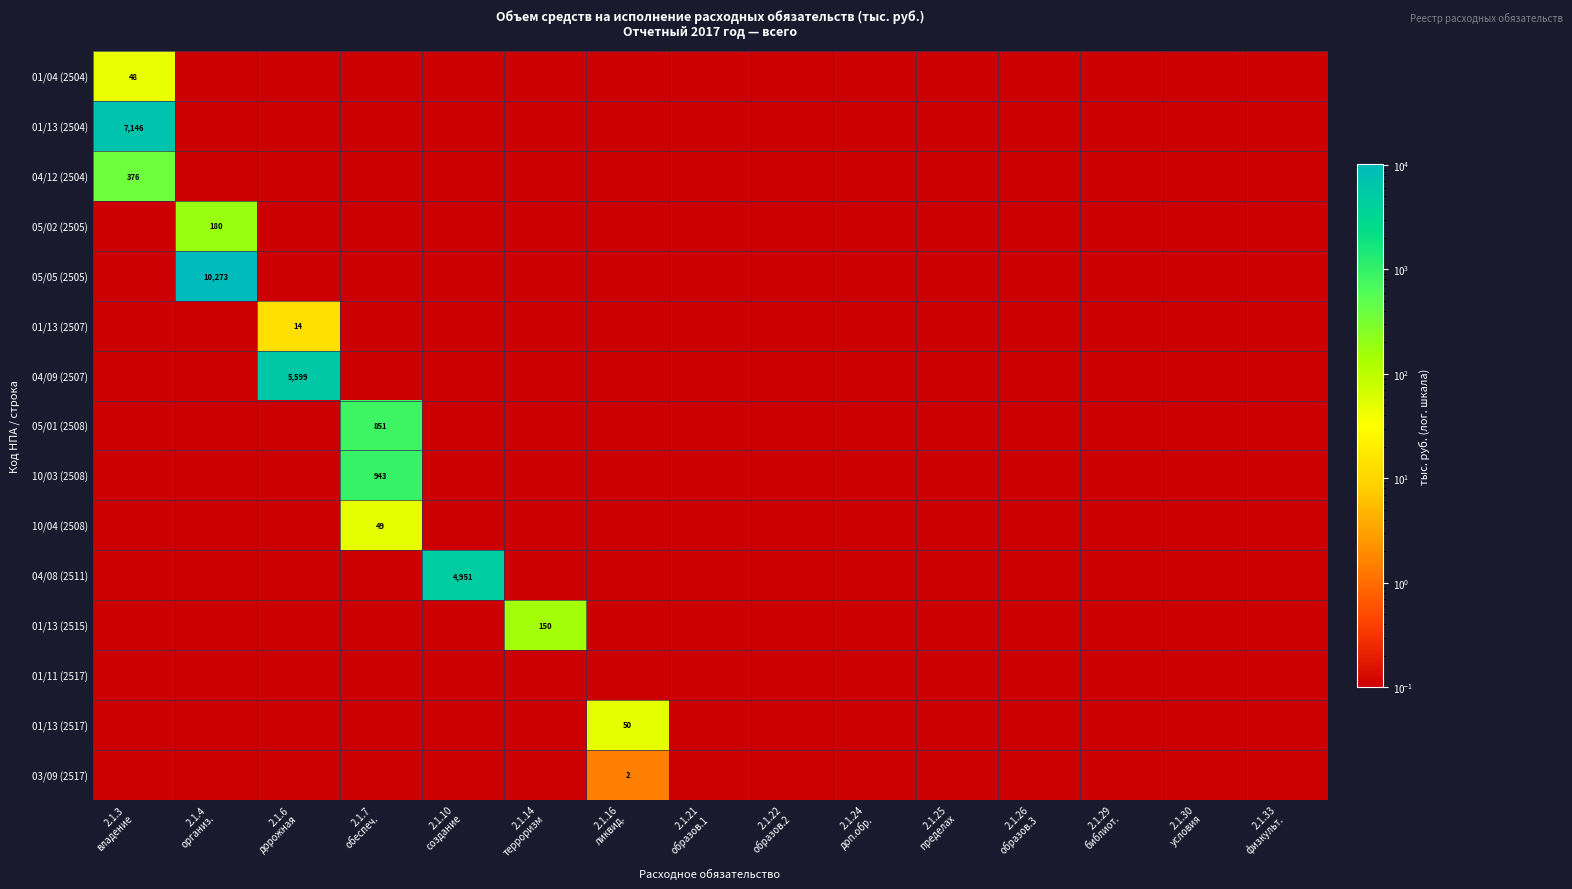

What is the spread (max minus min) of values at 2.1.3
владение?

7146.1